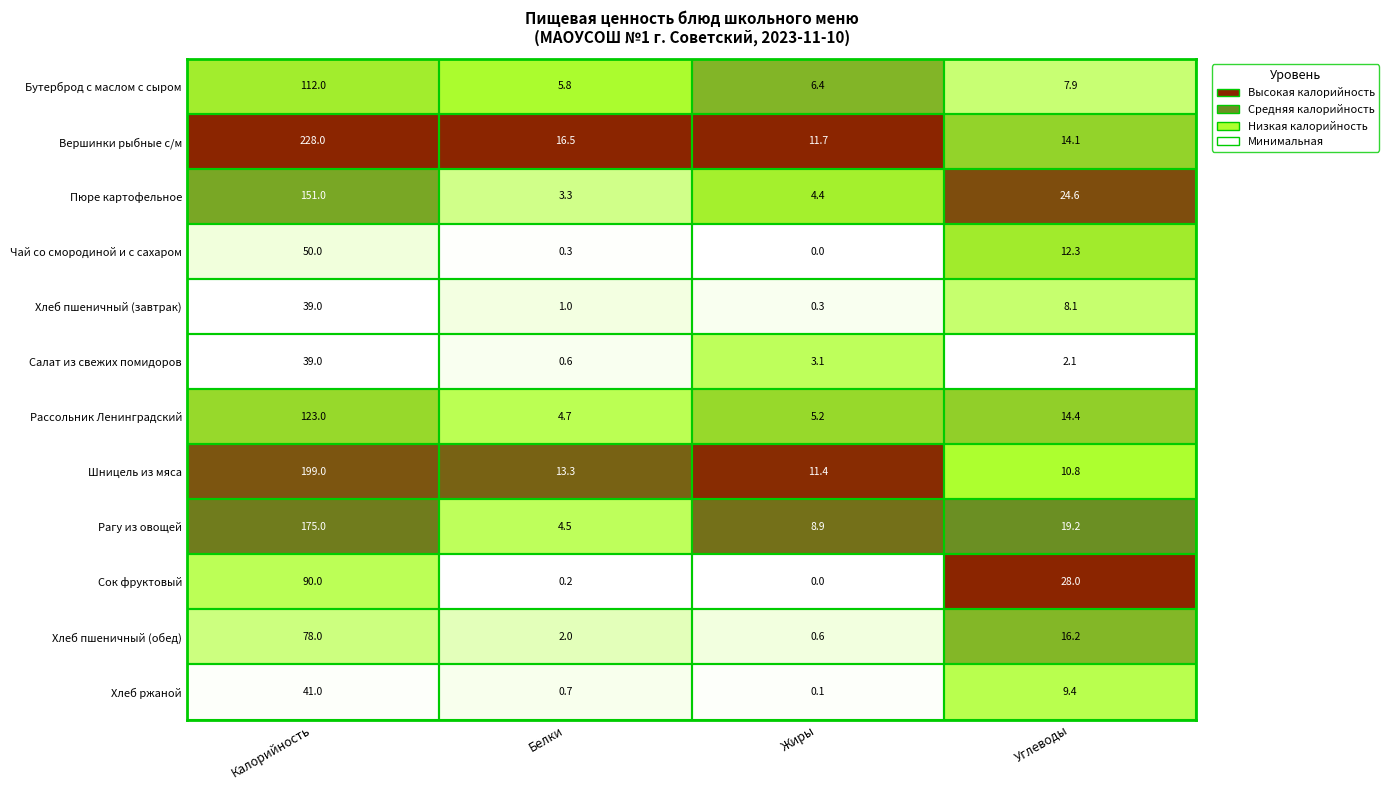

Which label corresponds to the largest value in the chart?

Калорийность